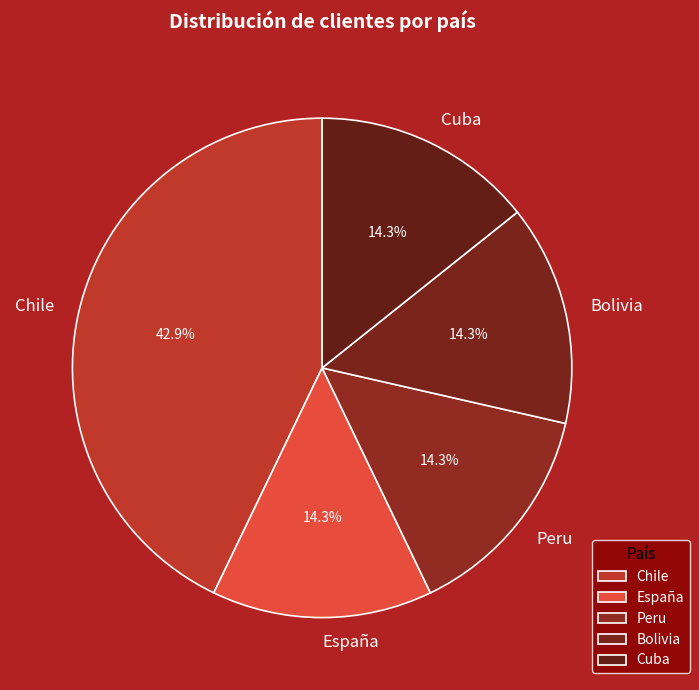

Which category has the biggest portion of the pie?

Chile